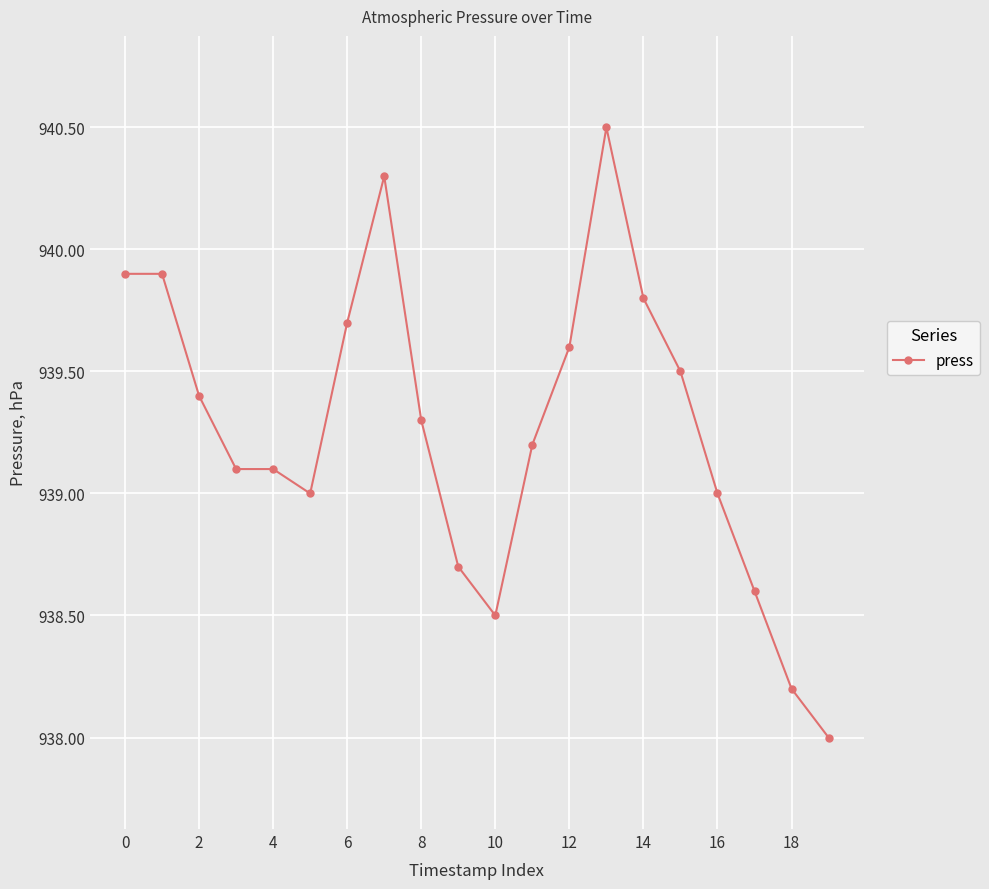

What is the smallest value displayed?

938.0